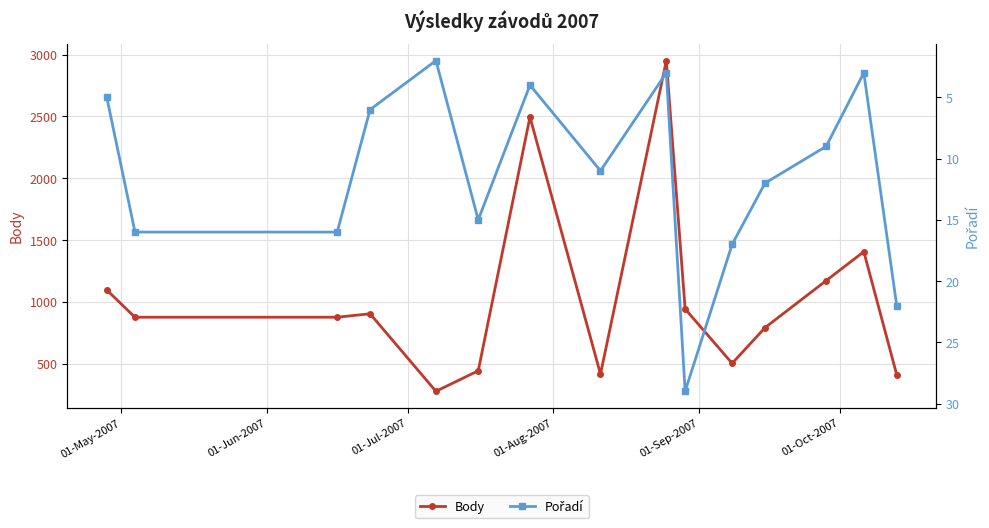

What is the value of the Body point at the 12th from the left?

792